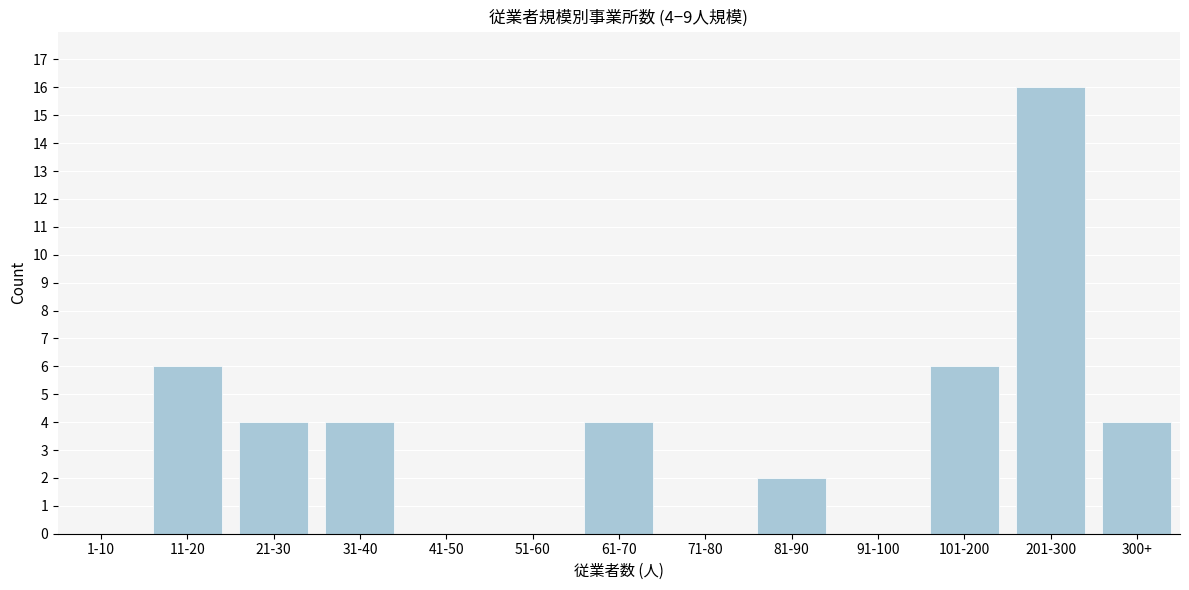

Reading left to right, transcribe all the data shown in this chart.

1-10=0	11-20=6	21-30=4	31-40=4	41-50=0	51-60=0	61-70=4	71-80=0	81-90=2	91-100=0	101-200=6	201-300=16	300+=4